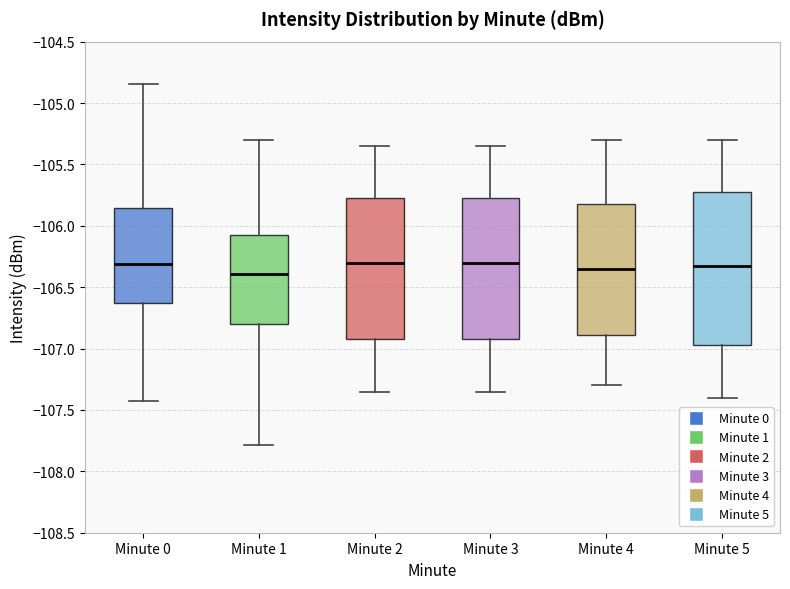

Reading left to right, read every box against the y-axis: the position of its median line, the range the box covers, and the ends of its whiskers. The values are not printed on the chart, so give them approximately, as read against the axis.

Minute 0: median -106.30, box -106.65 to -105.85, whiskers -107.45 to -104.85
Minute 1: median -106.40, box -106.80 to -106.05, whiskers -107.80 to -105.30
Minute 2: median -106.30, box -106.90 to -105.75, whiskers -107.35 to -105.35
Minute 3: median -106.30, box -106.90 to -105.75, whiskers -107.35 to -105.35
Minute 4: median -106.35, box -106.90 to -105.80, whiskers -107.30 to -105.30
Minute 5: median -106.30, box -106.95 to -105.70, whiskers -107.40 to -105.30